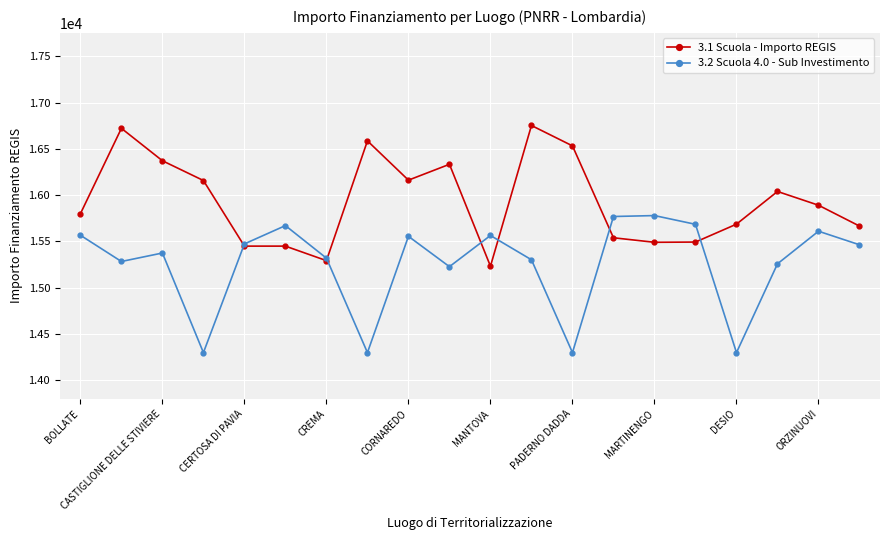

Rank the series by their maximum value, from highest to lowest.

3.1 Scuola - Importo REGIS, 3.2 Scuola 4.0 - Sub Investimento